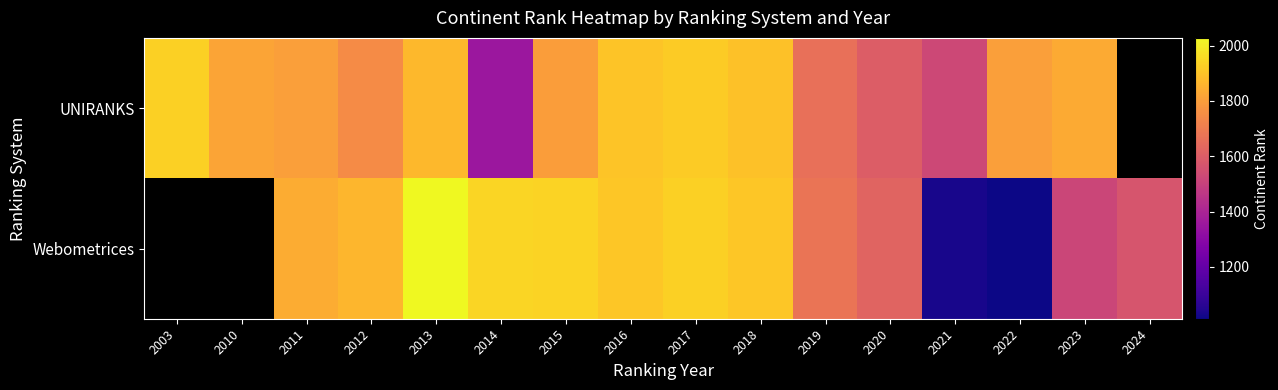

What is the smallest value displayed?

1013.0